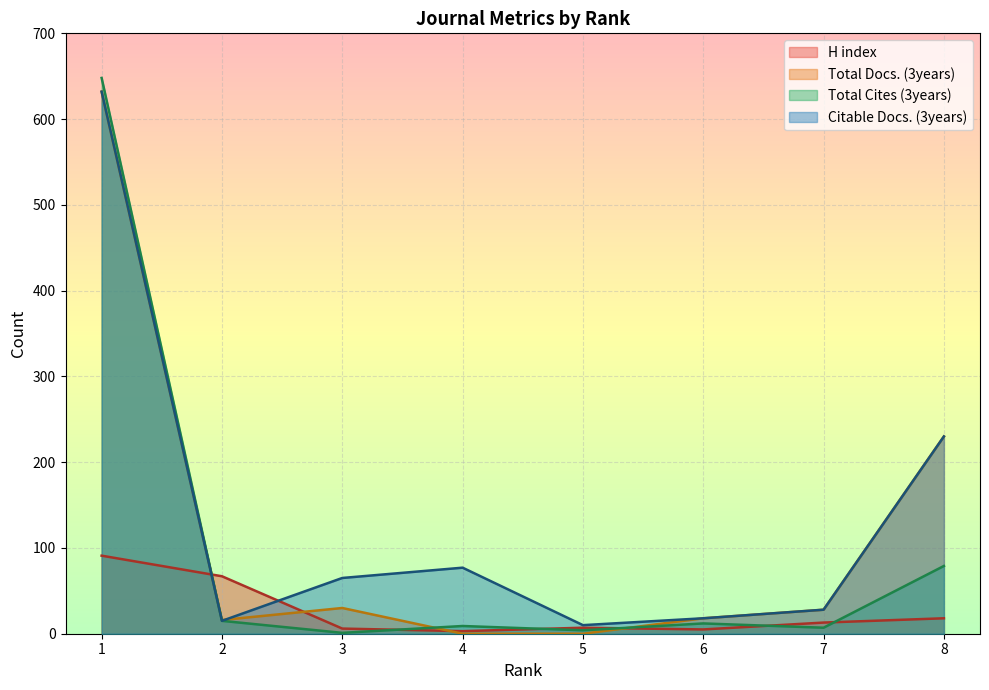

Reading right to left, extract all data points from this chart.

H index: 18	13	5	7	3	6	67	91
Total Docs. (3years): 230	28	18	0	0	30	16	632
Total Cites (3years): 79	7	12	4	9	1	15	648
Citable Docs. (3years): 230	28	18	10	77	65	15	632